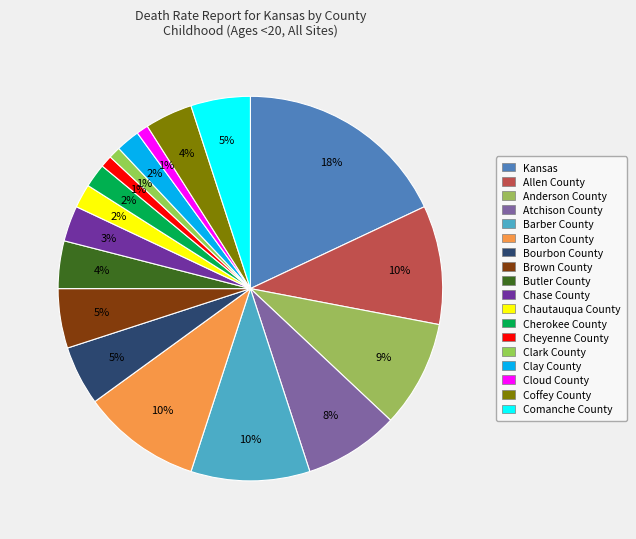

The Chase County slice represents 3% of the pie. True or false?

True